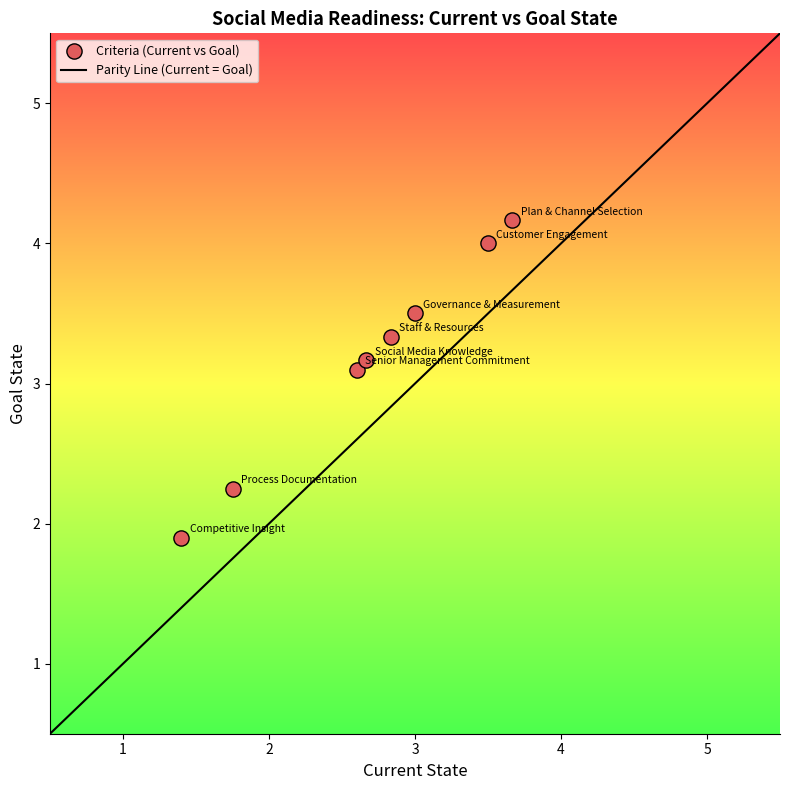

What Y value in the scatter plot is closest to 3?

3.1